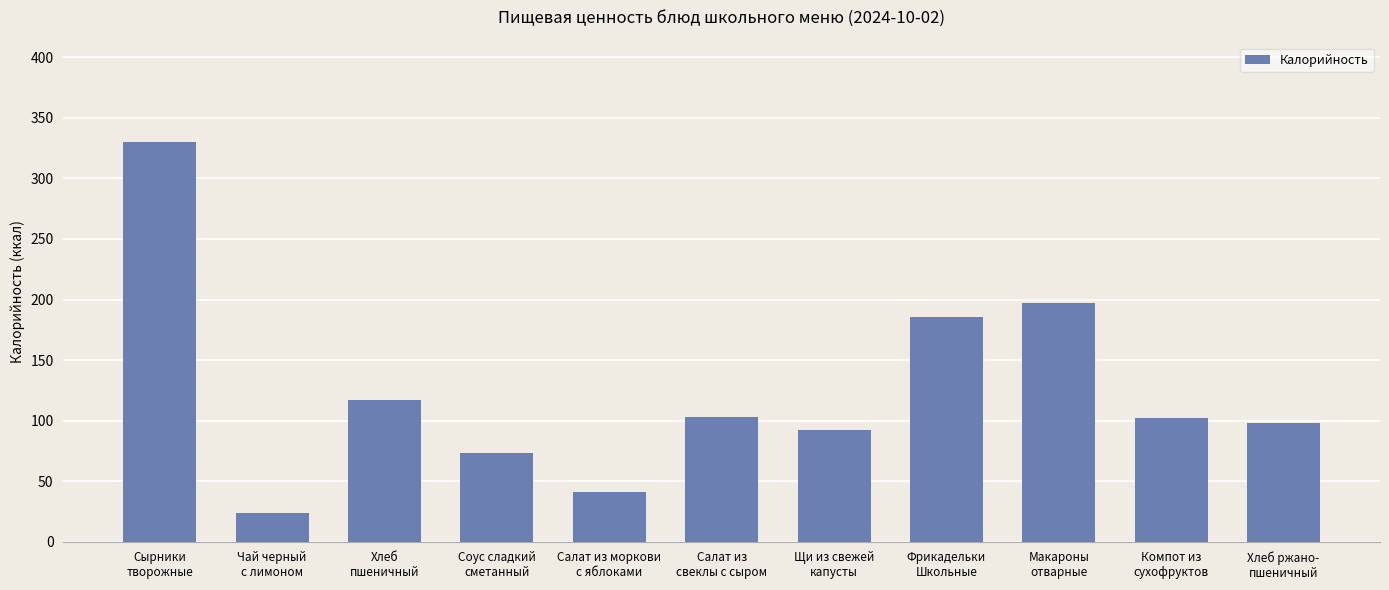

Which label corresponds to the largest value in the chart?

Сырники
творожные